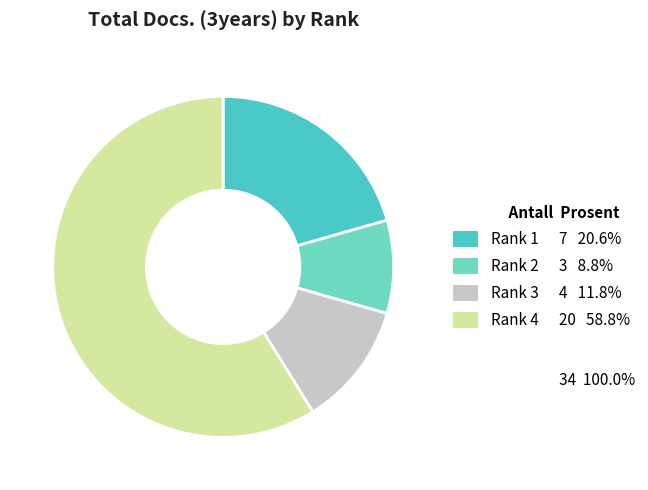

How many slices are in this pie chart?

4